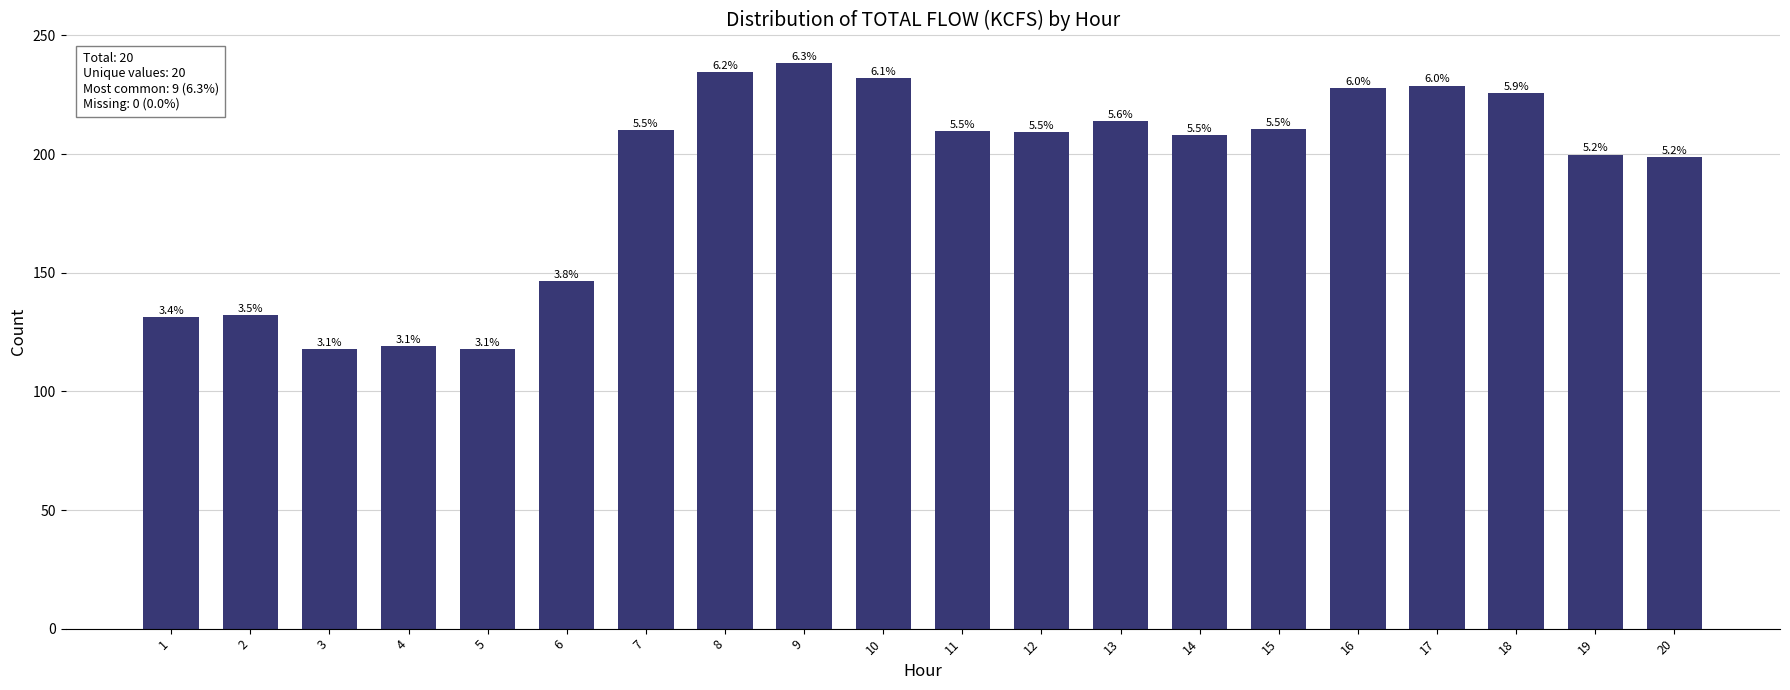

Are the bars horizontal?

No